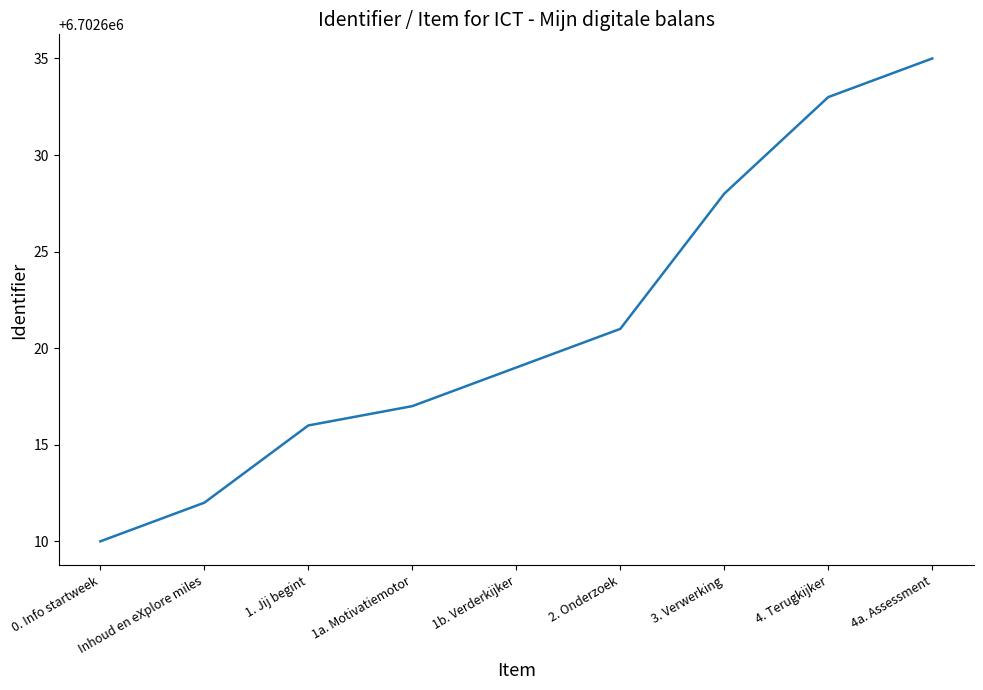

List the labels in order of value, largest first.

4a. Assessment, 4. Terugkijker, 3. Verwerking, 2. Onderzoek, 1b. Verderkijker, 1a. Motivatiemotor, 1. Jij begint, Inhoud en eXplore miles, 0. Info startweek